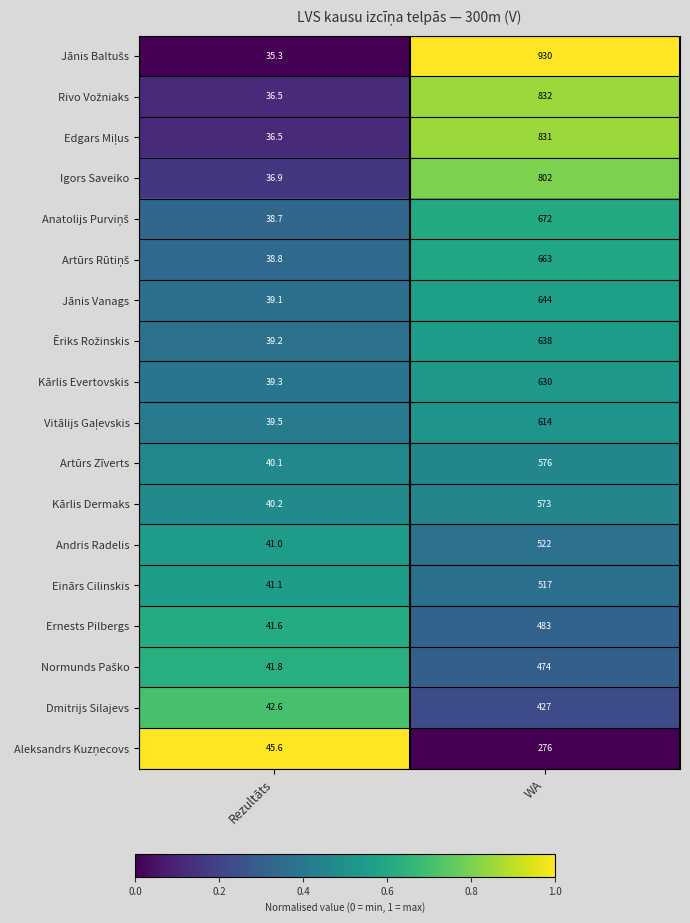

True or false: Artūrs Zīverts has a value of 10.7 at Rezultāts.

False